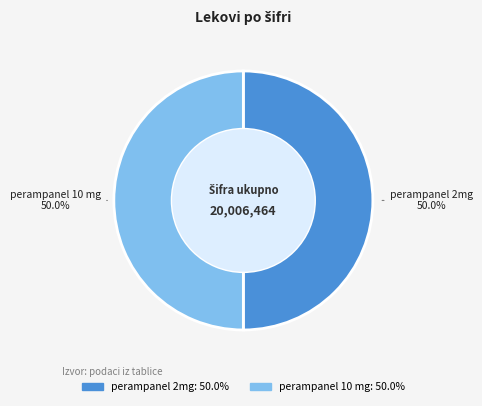

Is the sum of perampanel 10 mg and perampanel 2mg greater than half?

Yes